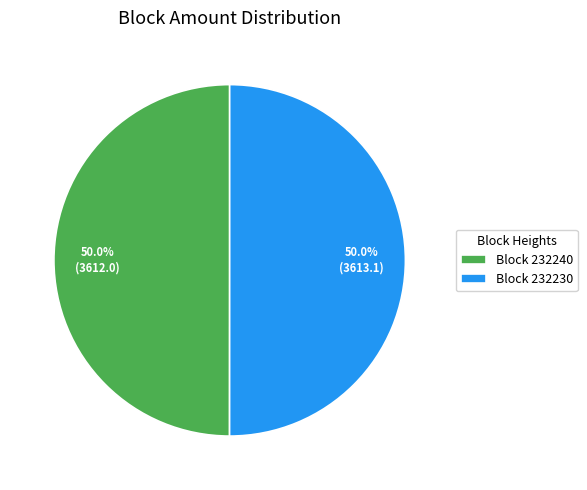

Combined, what portion of the pie is Block 232230 and Block 232240?

100.0%